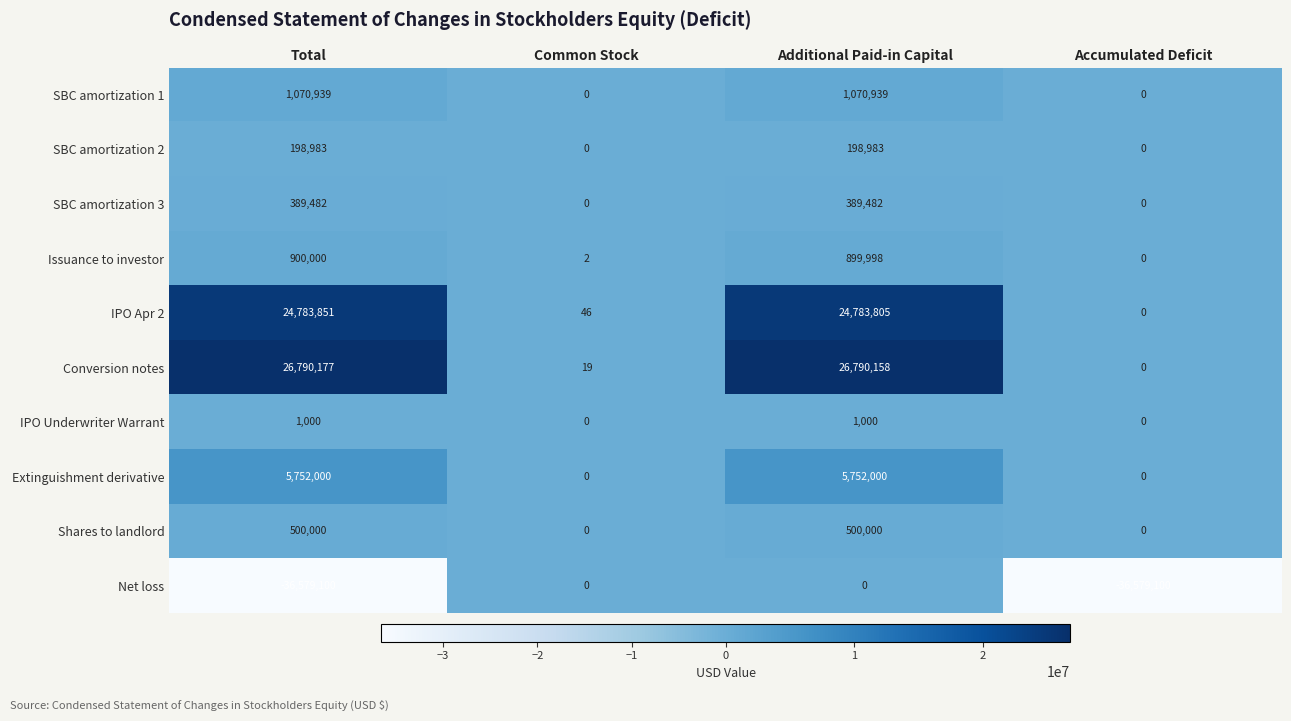

How many data points in SBC amortization 1 are less than 1070939?

2